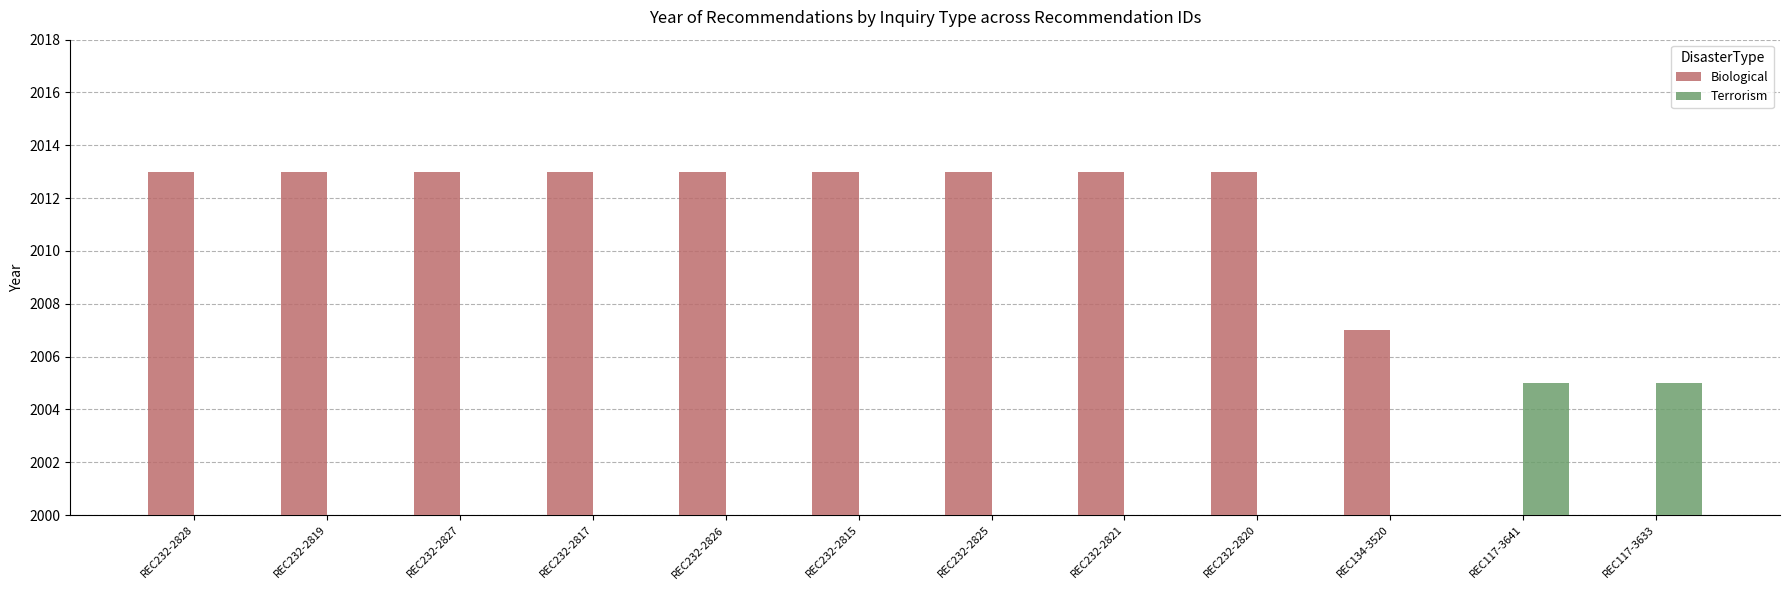

The value of Terrorism at REC117-3641 is 1390. True or false?

False